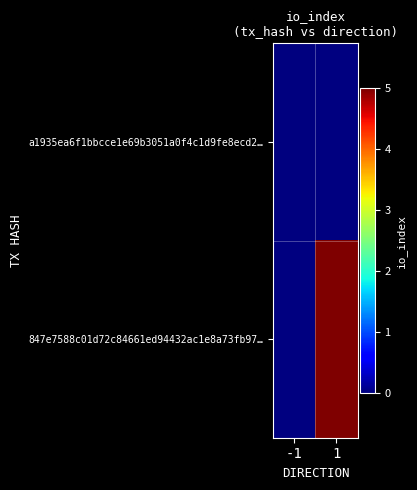

Is the value of 847e7588c01d72c84661ed94432ac1e8a73fb97… at 1 greater than the value of a1935ea6f1bbcce1e69b3051a0f4c1d9fe8ecd2… at -1?

Yes